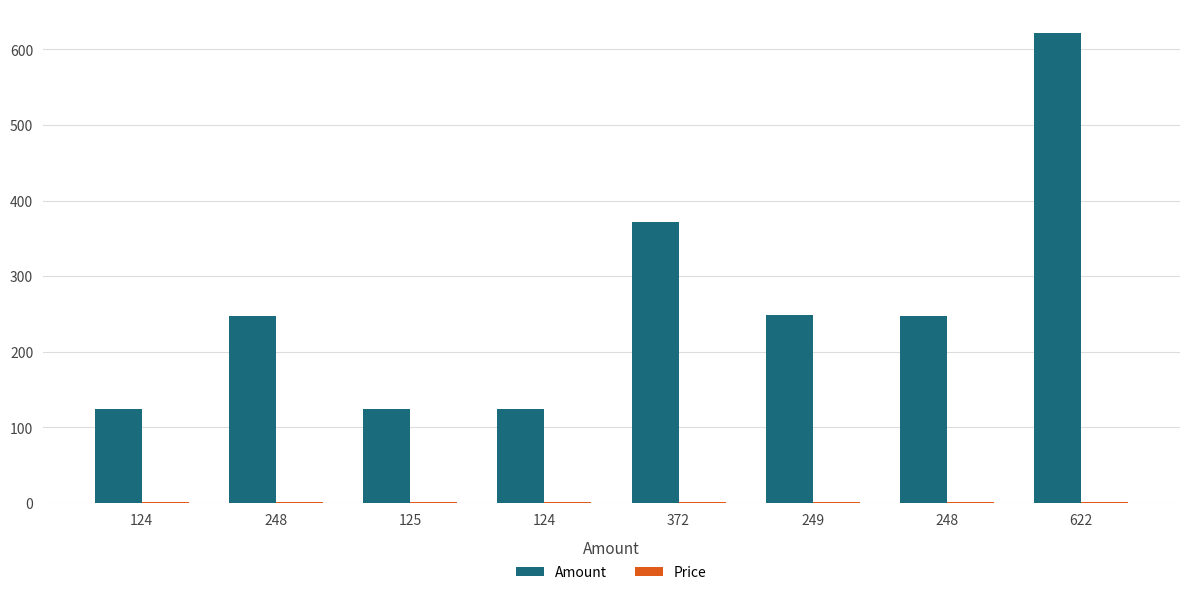

How many series are shown in this chart?

2